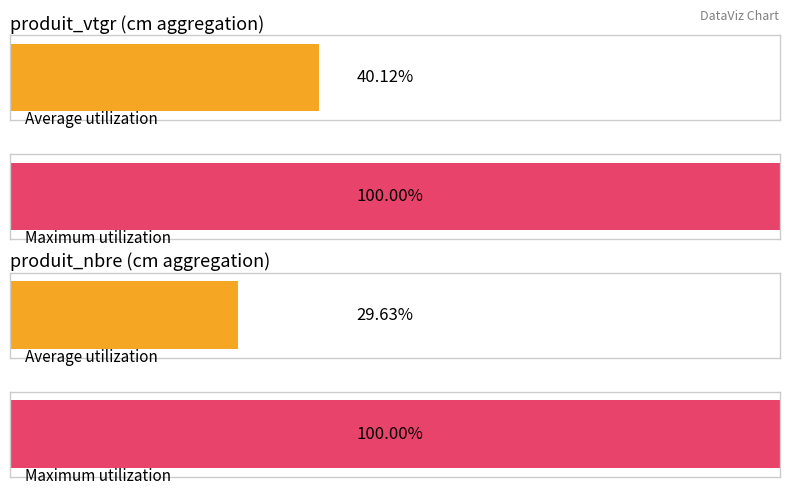

Rank the series by their maximum value, from highest to lowest.

produit_nbre, produit_vtgr